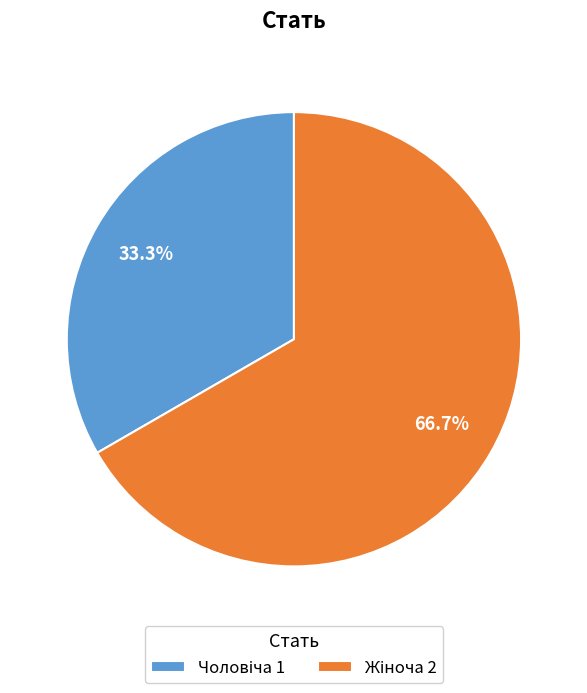

How many segments does this pie chart have?

2